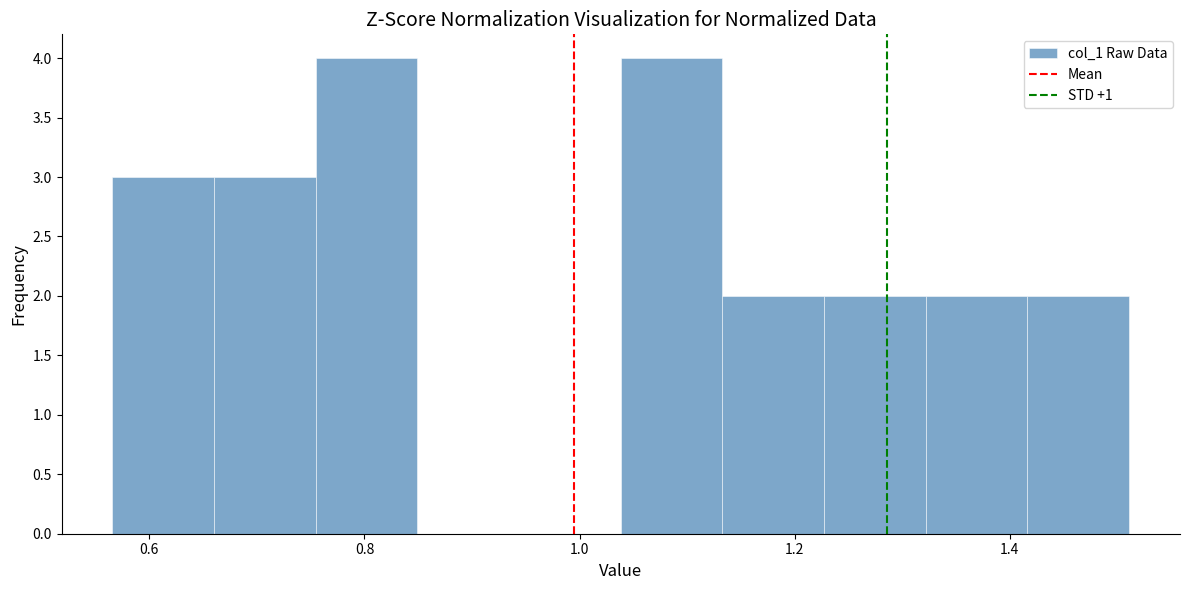

Reading left to right, transcribe this chart: for each bar, give the range it covers on the x-axis and its height. Neither the bar edges nor the heights are printed on the chart, so give them approximately, as read against the axes.

0.56 to 0.66: 3
0.66 to 0.76: 3
0.76 to 0.84: 4
0.84 to 0.94: 0
0.94 to 1.04: 0
1.04 to 1.14: 4
1.14 to 1.22: 2
1.22 to 1.32: 2
1.32 to 1.42: 2
1.42 to 1.52: 2